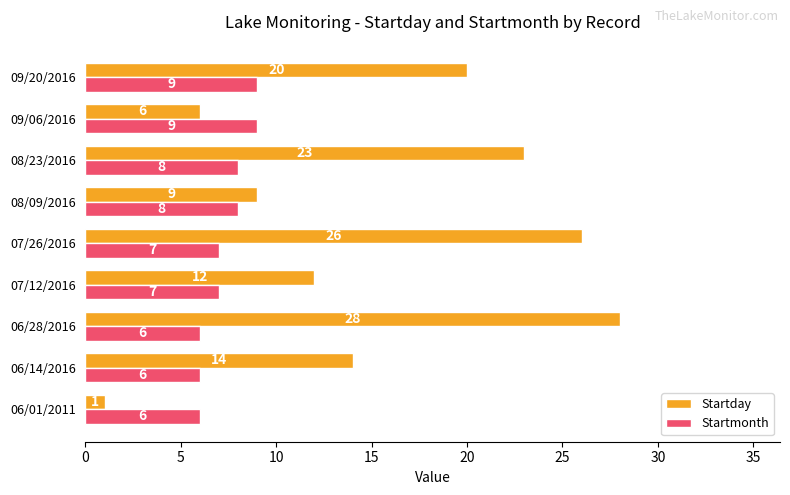

List the series in order of their peak value, highest first.

Startday, Startmonth